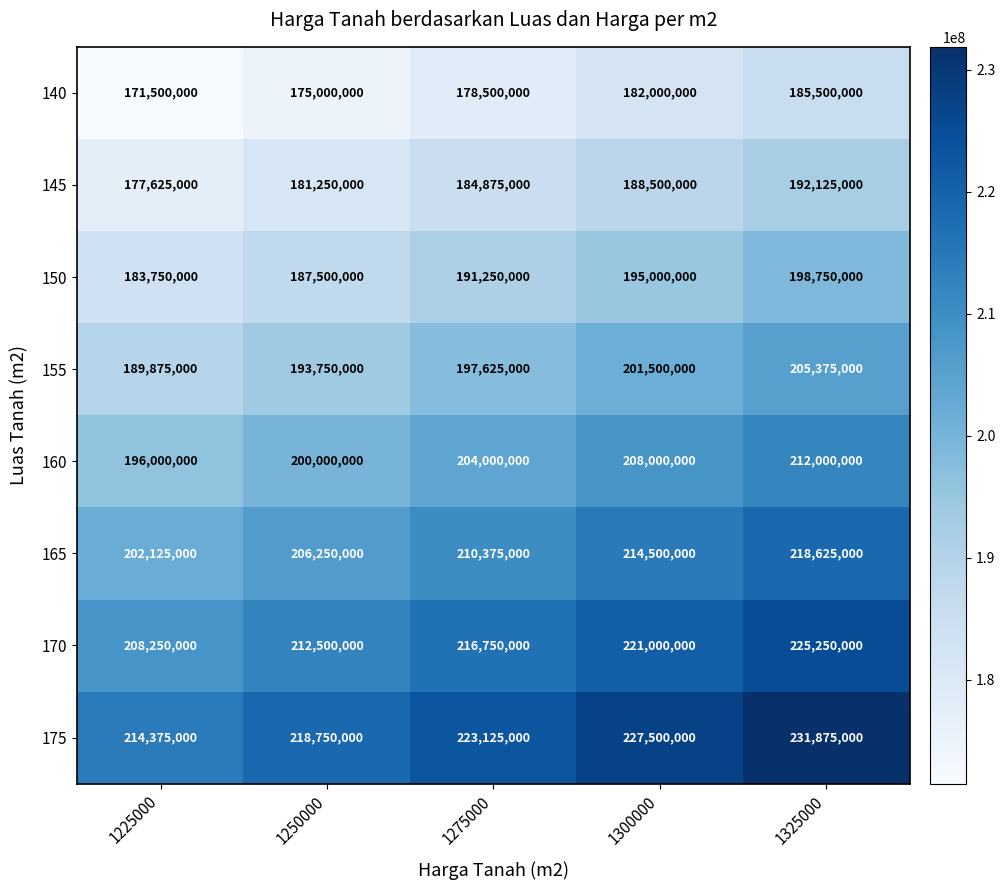

True or false: 145 has a value of 251759094 at 1225000.

False